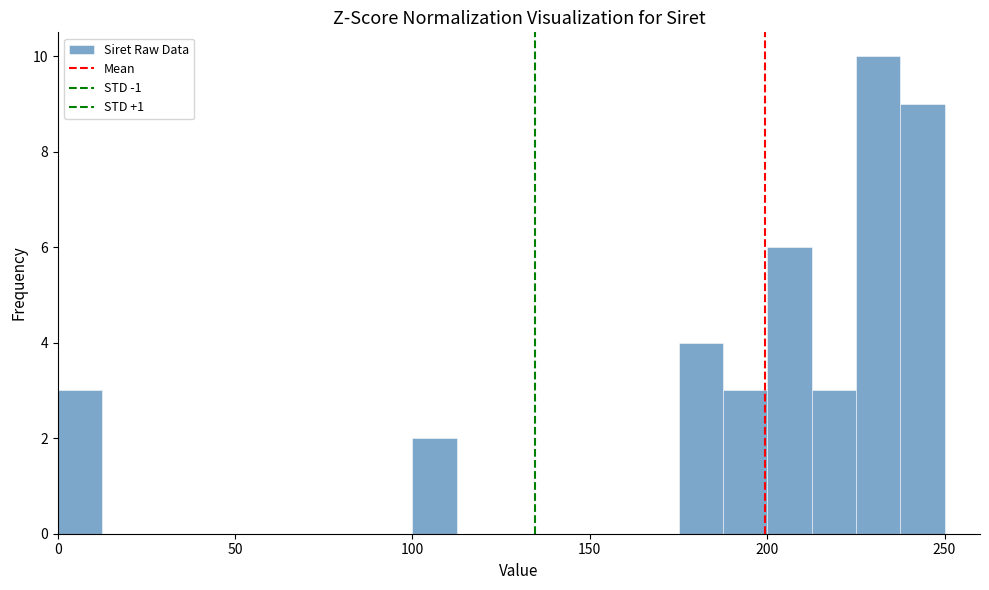

Around what value on the x-axis is the tallest bar? Give the approximate position of its centre, as read against the axis.

230